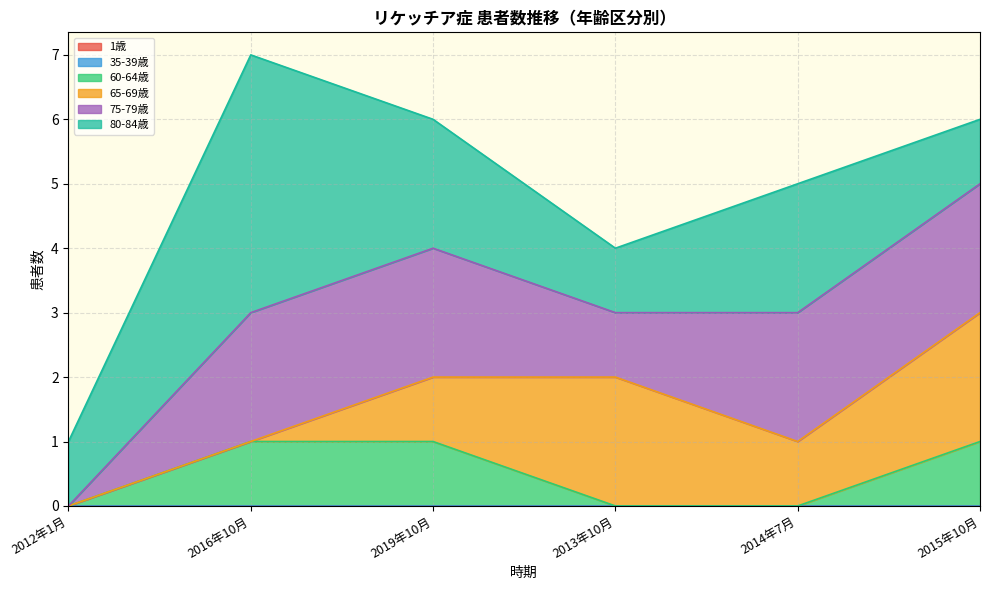

Count the number of categories in the chart.

6